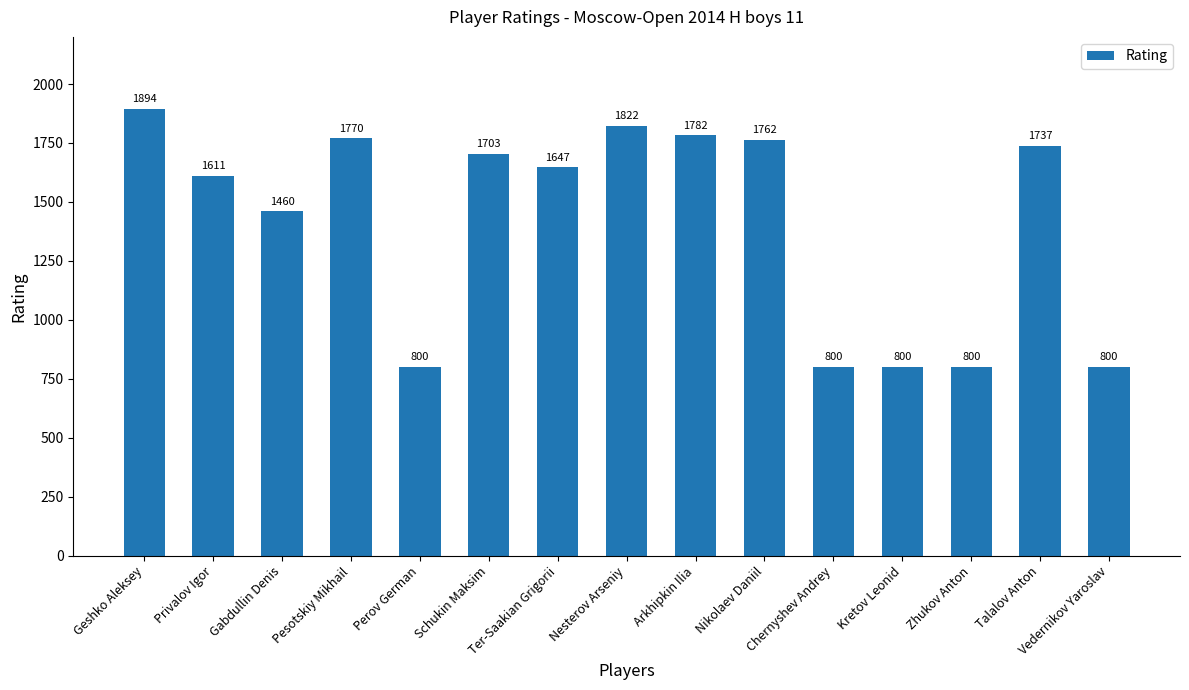

How many bars are there in total?

15